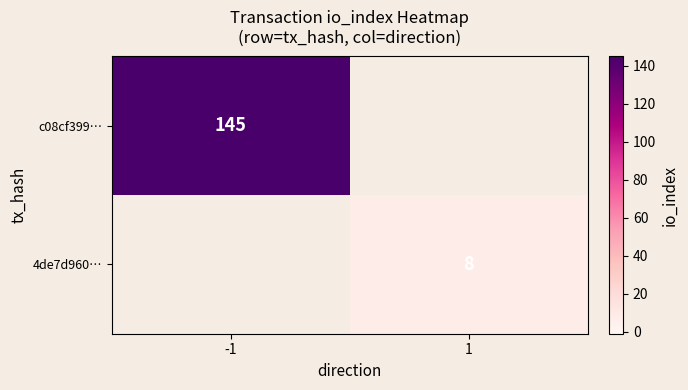

Is it true that c08cf399… equals 145 at -1?

True